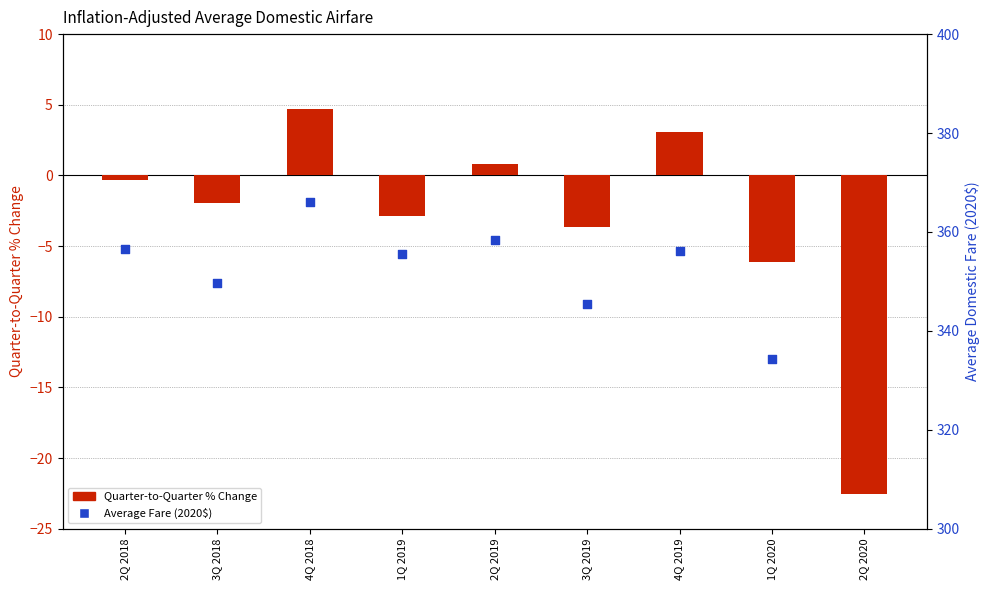

Which series has the largest total across all categories?

Average Fare (2020$)